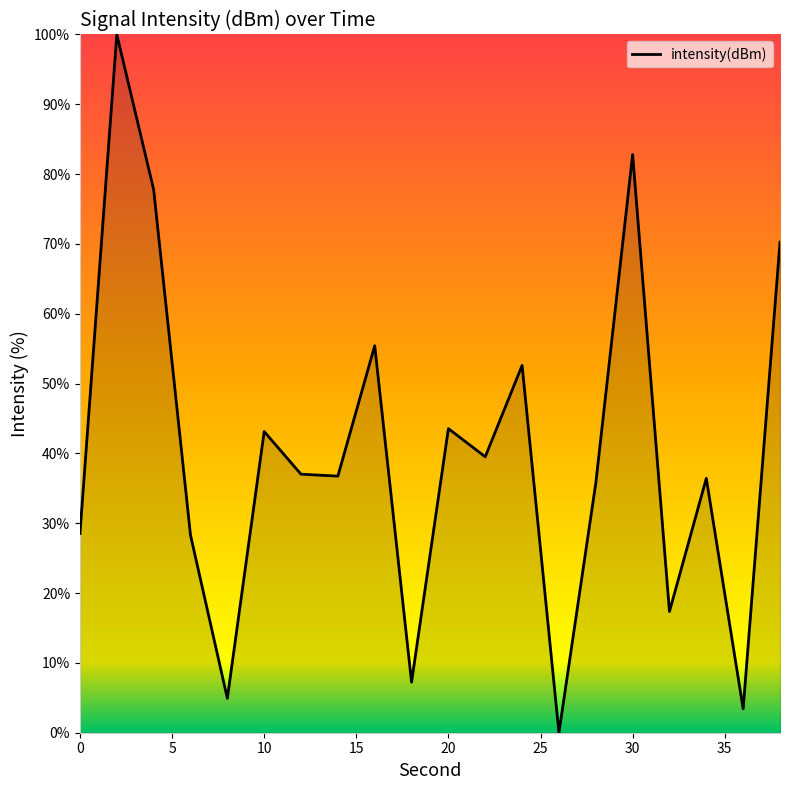

What is the difference between the maximum and minimum values?

100.0